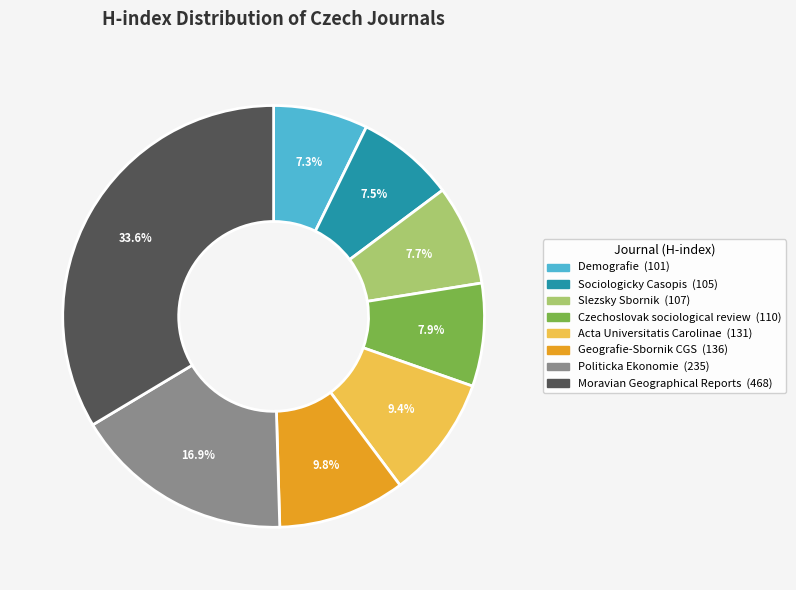

Which slice is the largest?

Moravian Geographical Reports